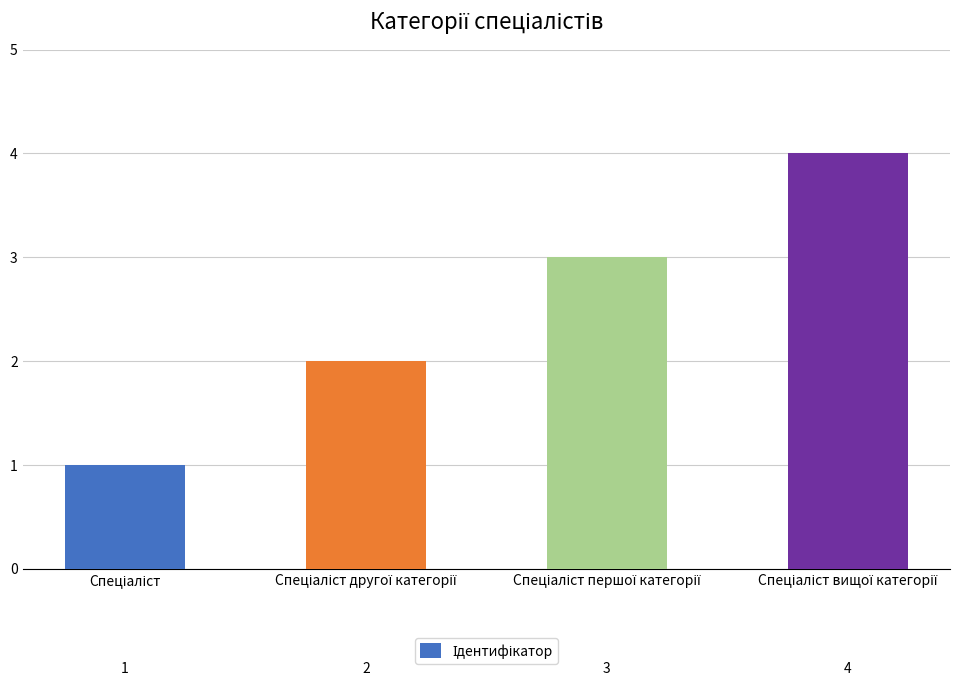

Are the bars horizontal?

No